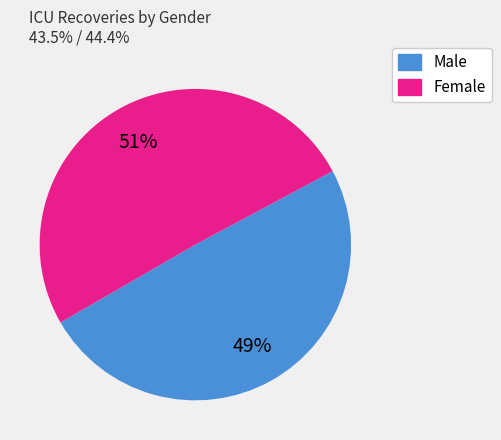

Which has a higher value, Male or Female?

Female